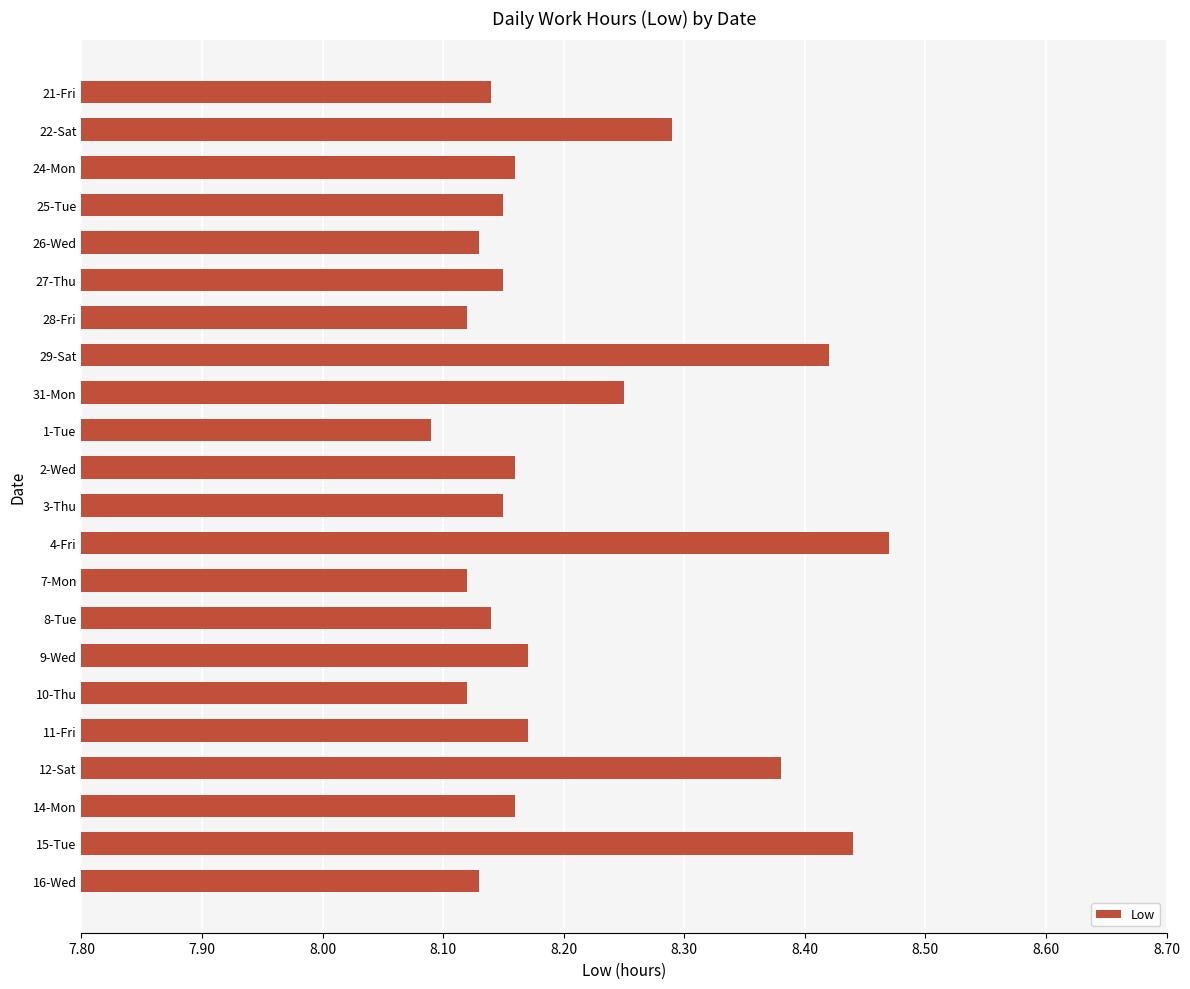

Is it true that the value at 24-Mon is 13.4?

False